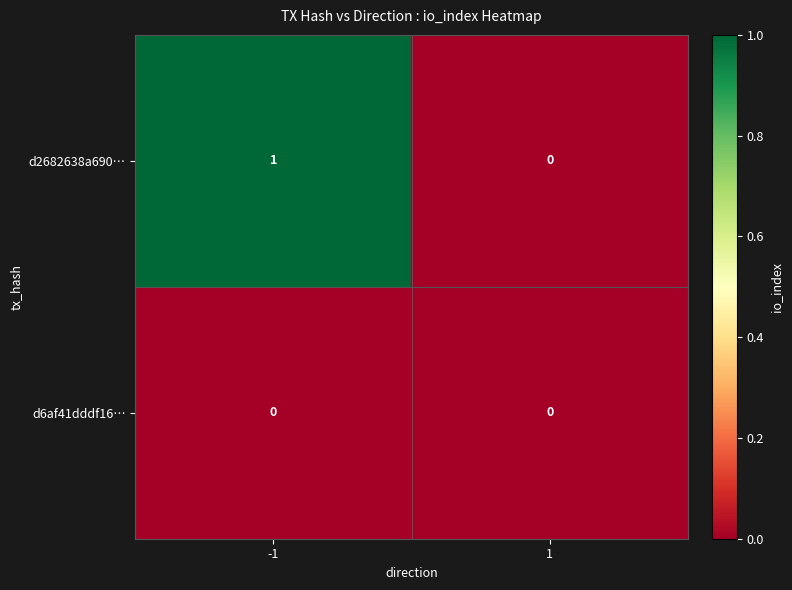

Which series has the largest range (max minus min)?

d2682638a690…